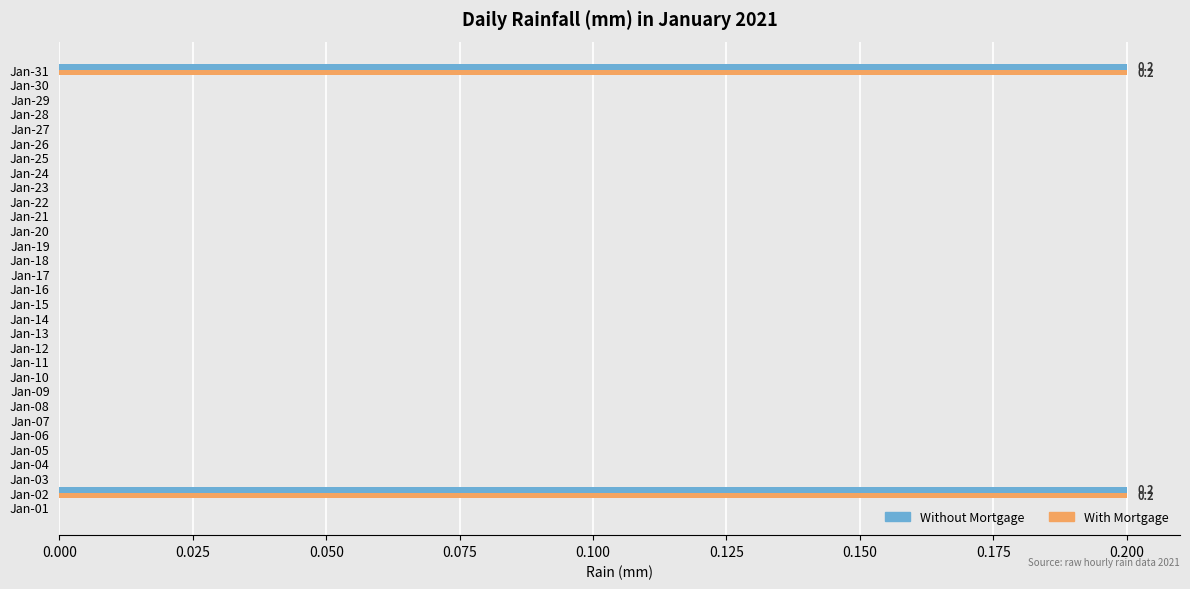

Count the number of categories in the chart.

31